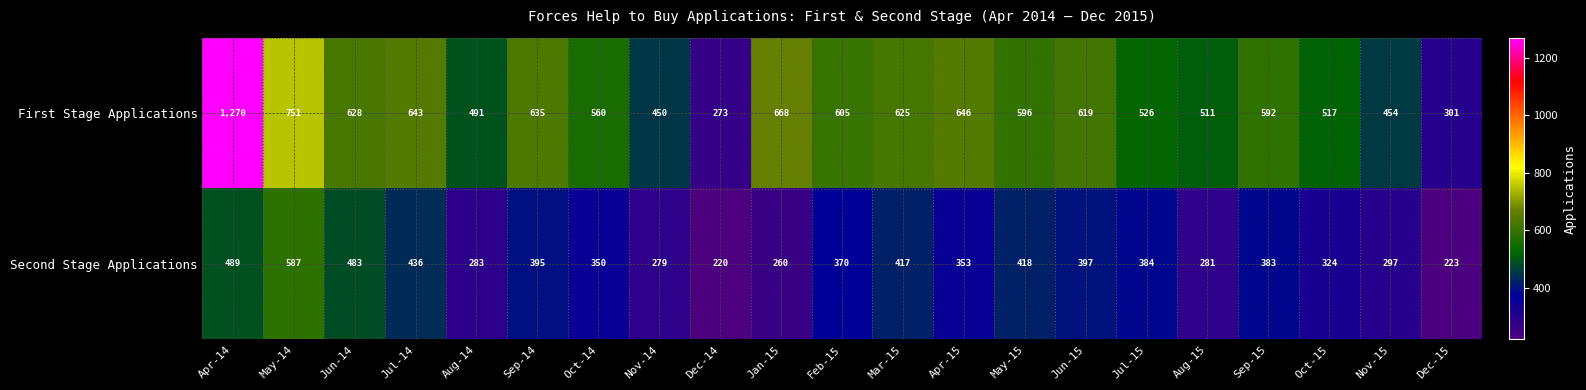

Count the number of data series in this chart.

2